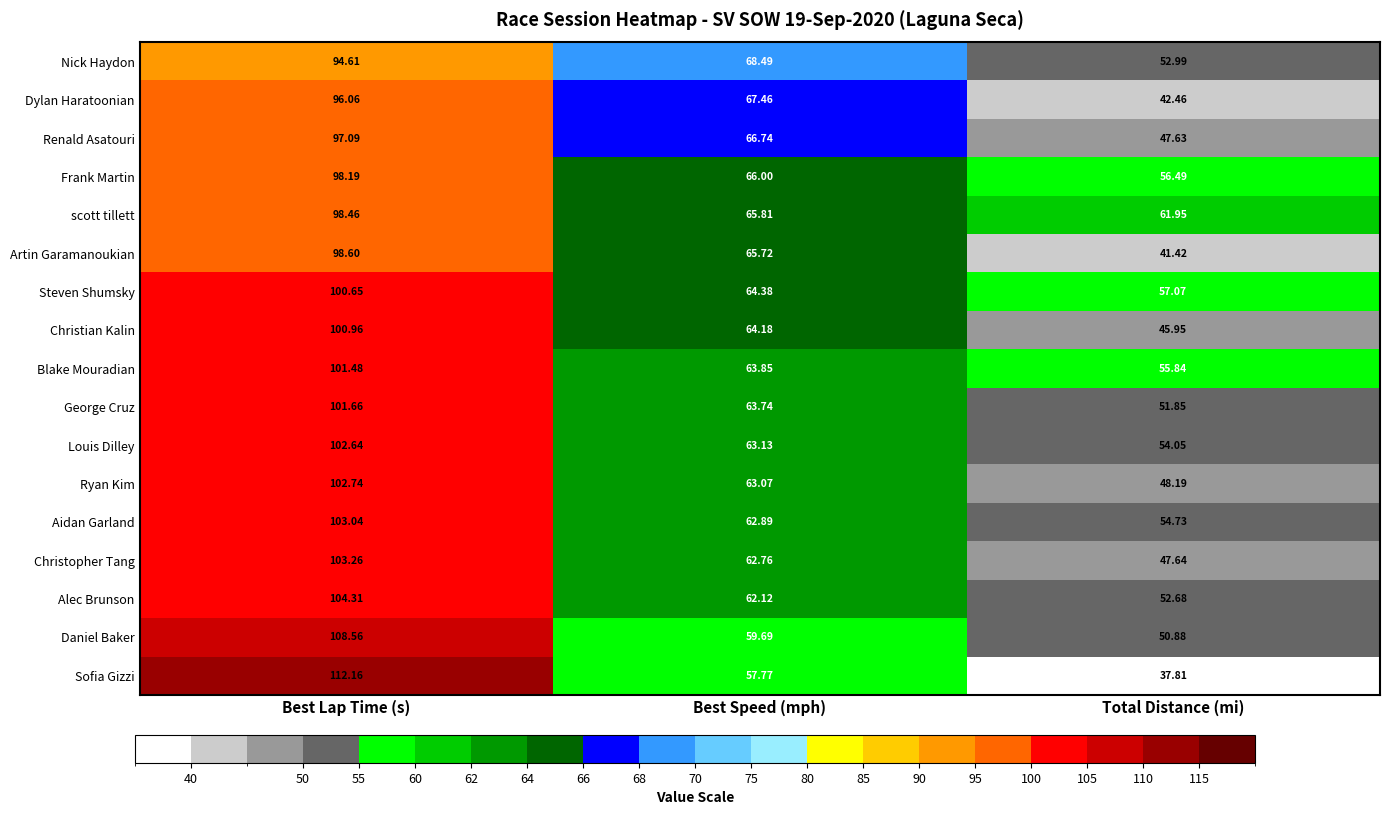

Where is Louis Dilley nearest to the value 78?

Best Speed (mph)